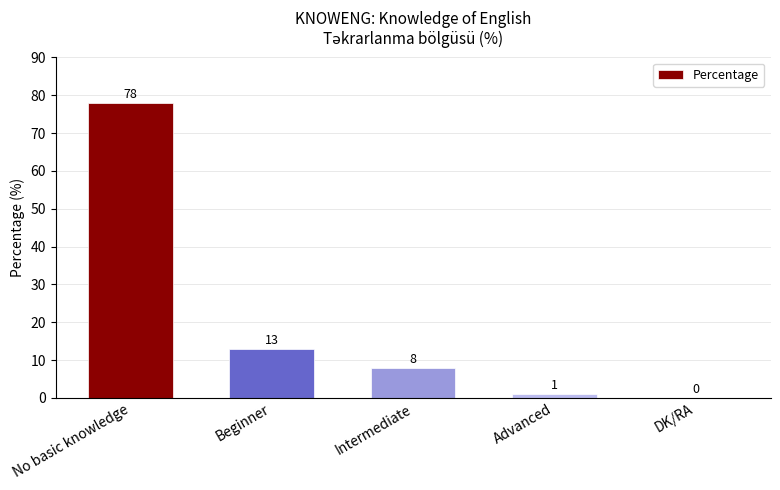

What is the maximum value shown in the chart?

78